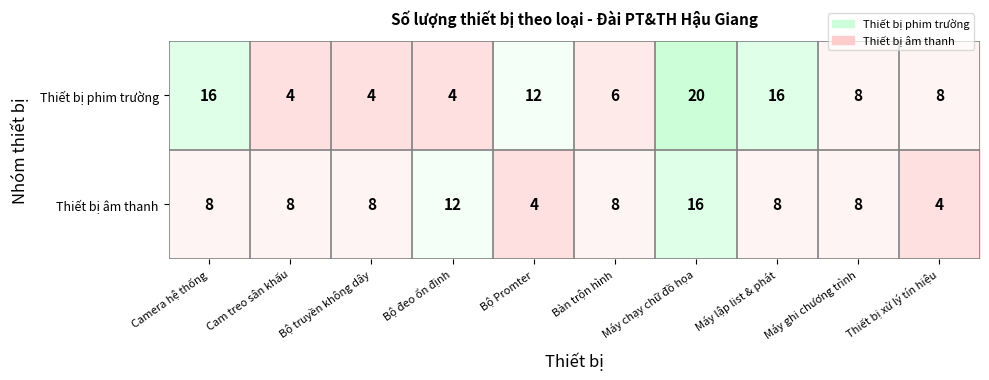

The Thiết bị âm thanh series shows 16 at Máy chạy chữ đồ họa. True or false?

True